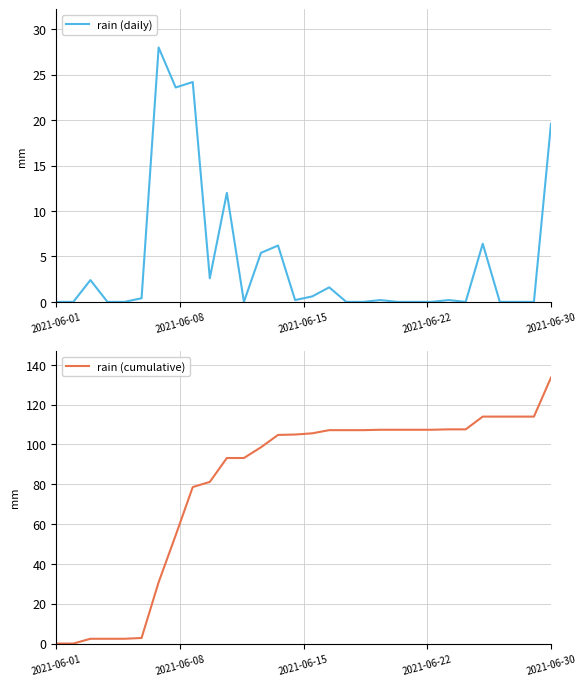

The value of rain (daily) at 9 is 2.6. True or false?

True